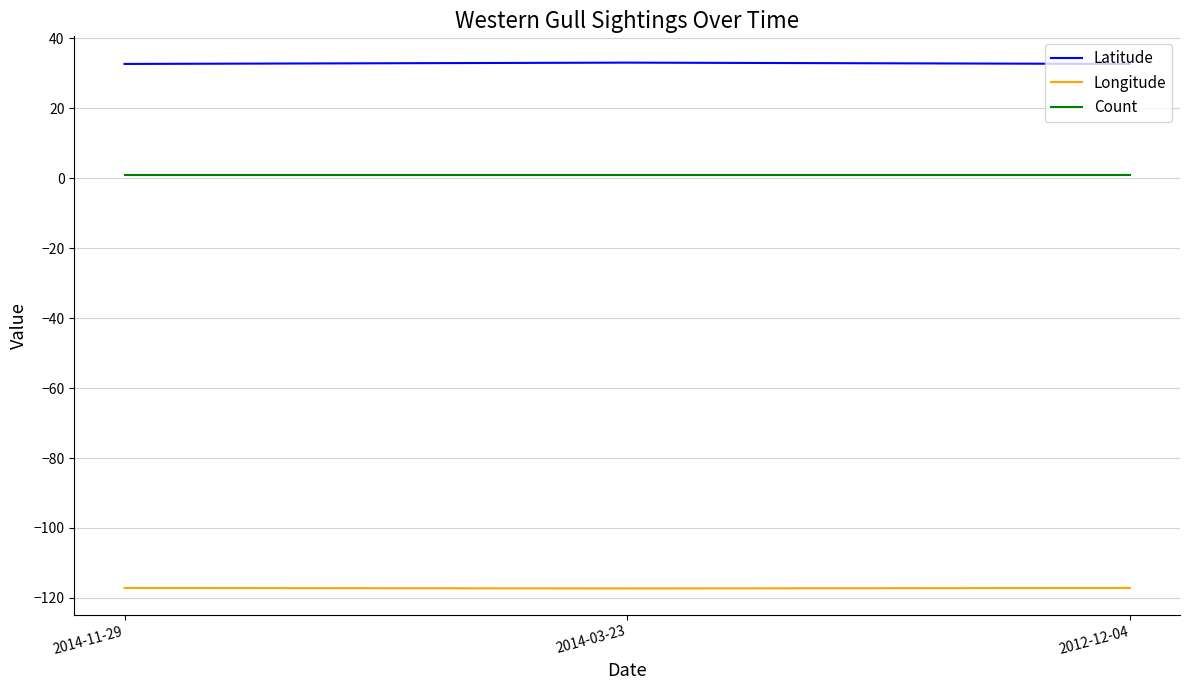

Does the chart display data point markers on the line(s)?

No